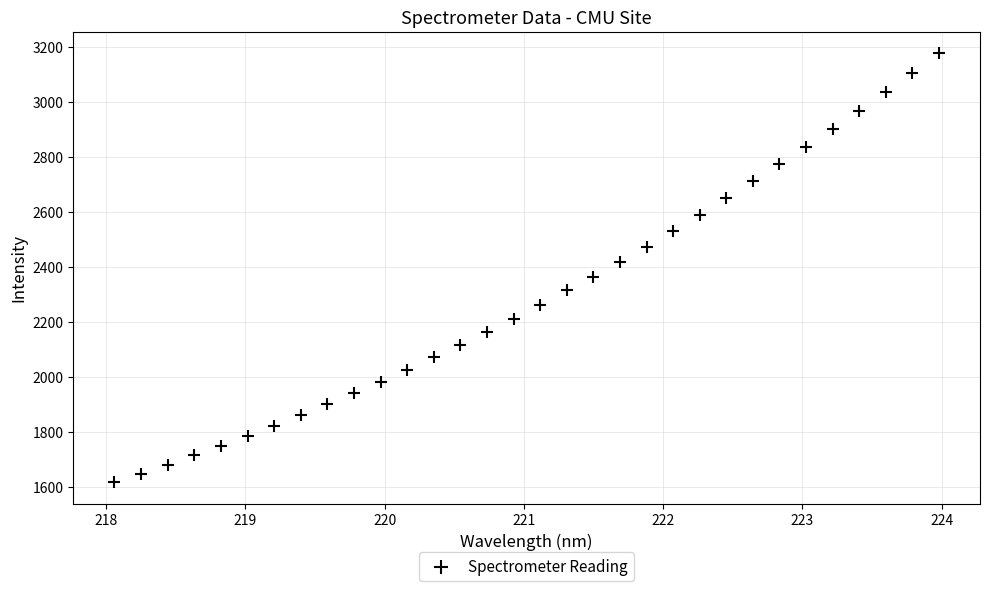

What is the range of X values (max minus min)?

5.9